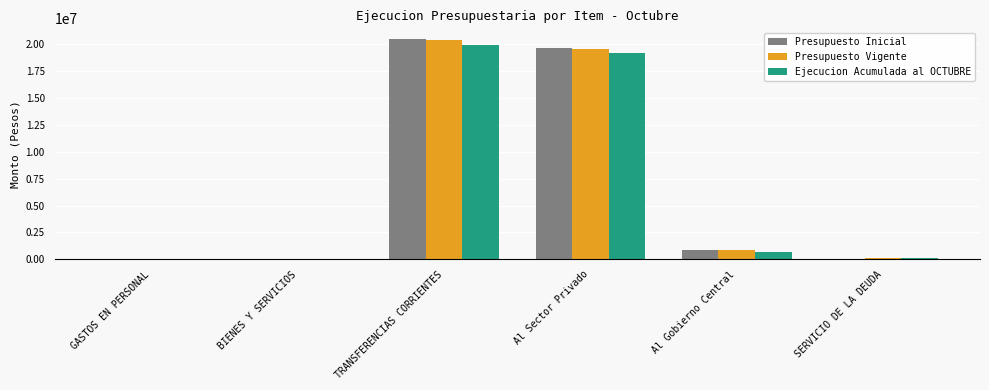

At which label is Presupuesto Inicial closest to 10223584?

Al Sector Privado